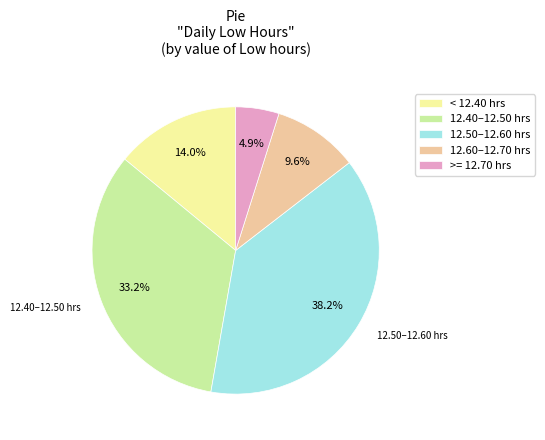

Is there any slice that represents more than half of the pie?

No